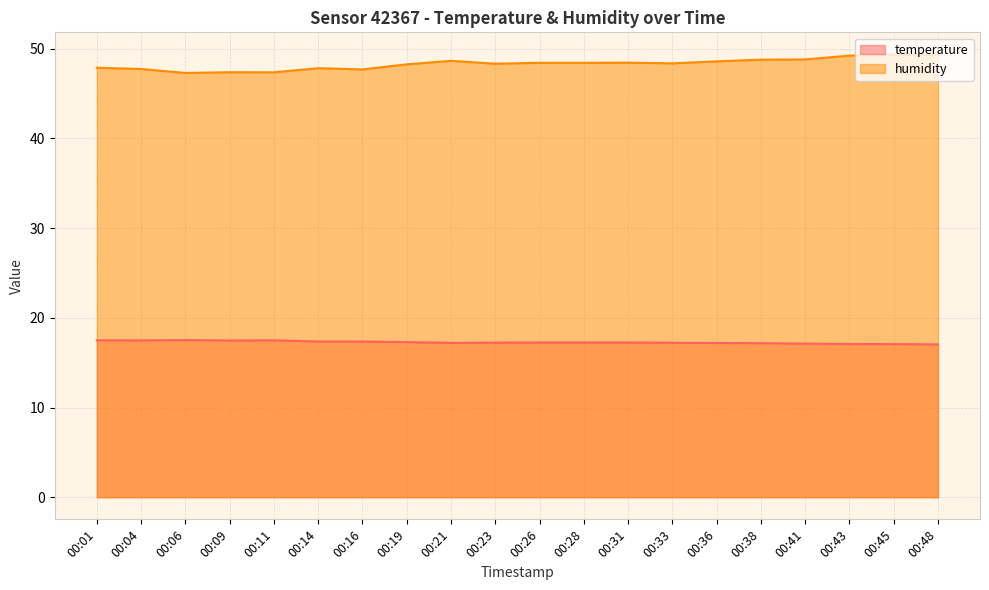

What is the maximum value for humidity?

49.4